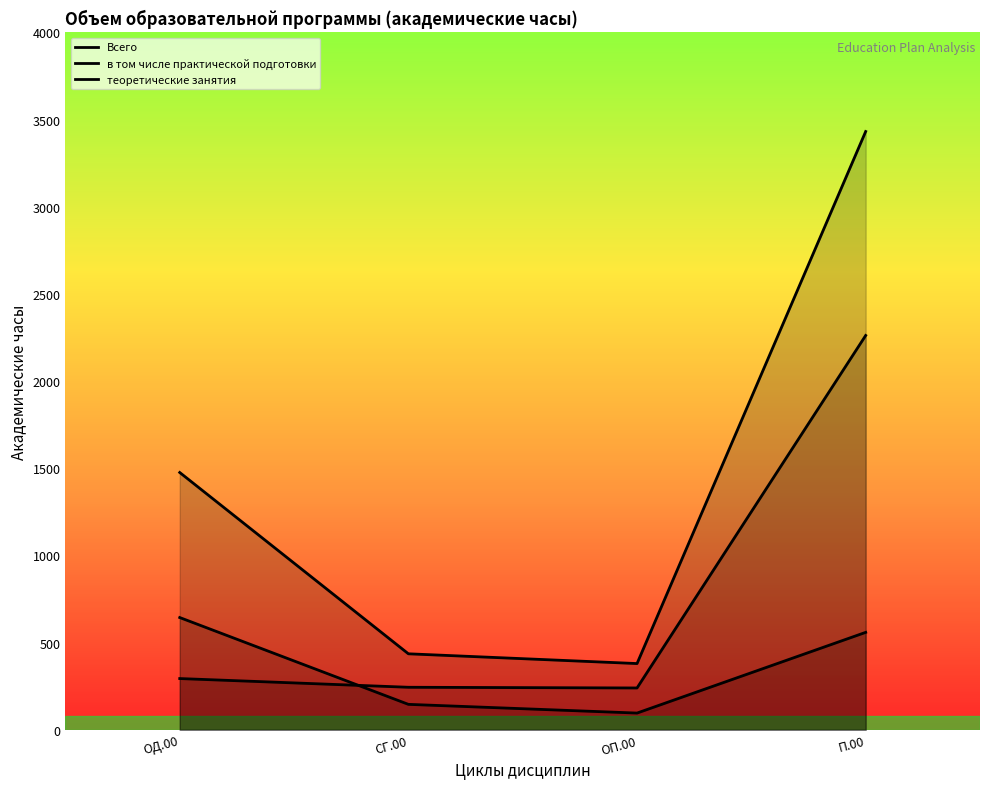

What is the difference between the highest and lowest values at ОП.00?

284